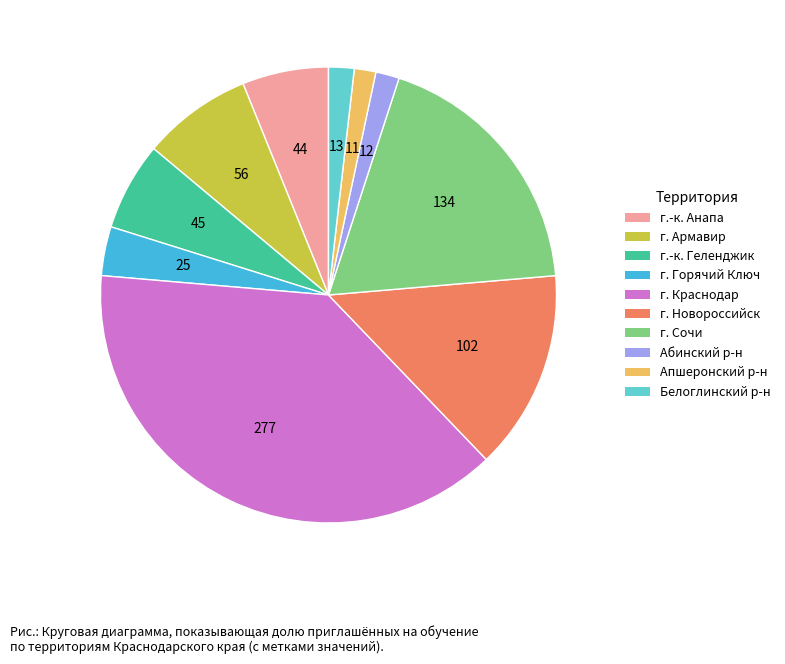

Count the number of slices in the pie.

10